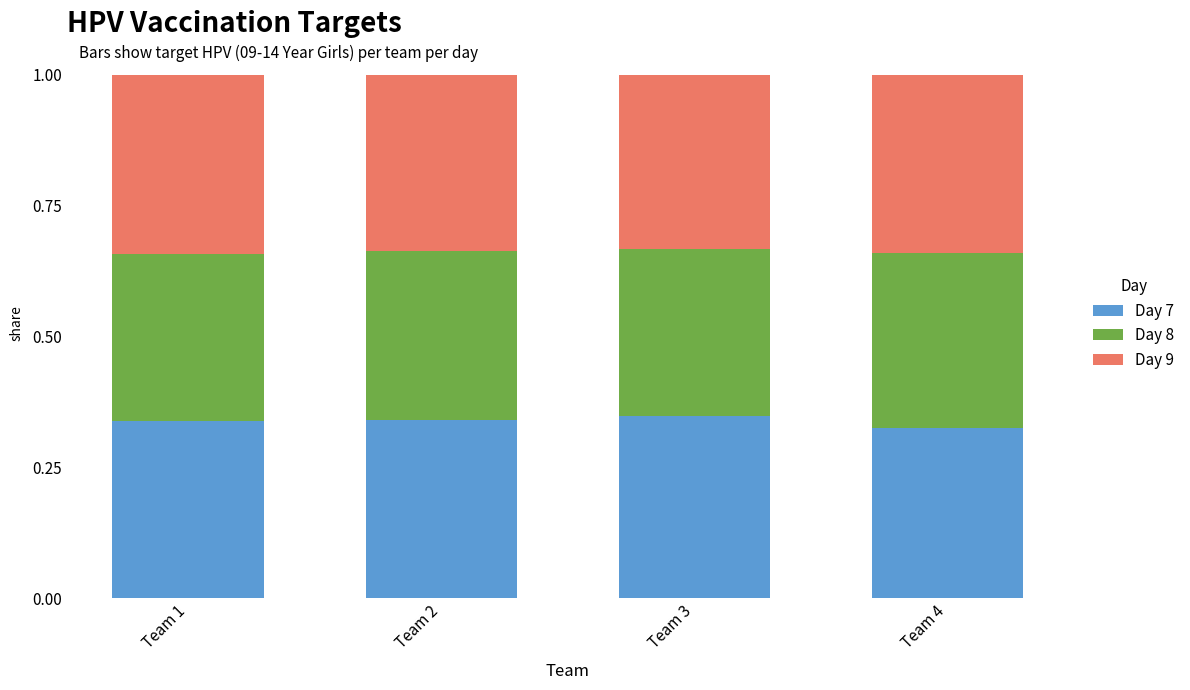

What is the sum of all Day 7 values?

1.4